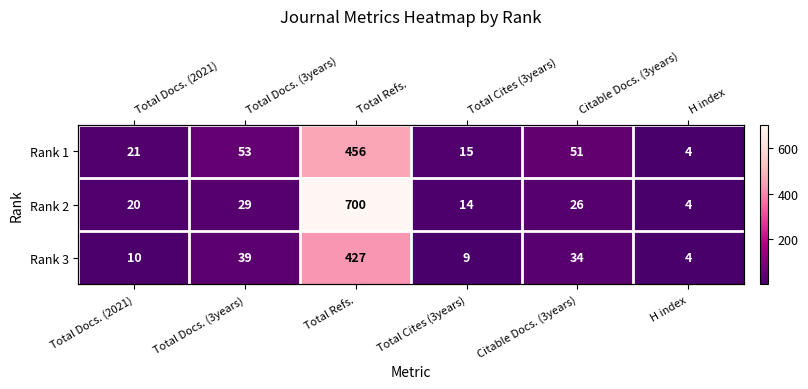

What is the smallest value displayed?

4